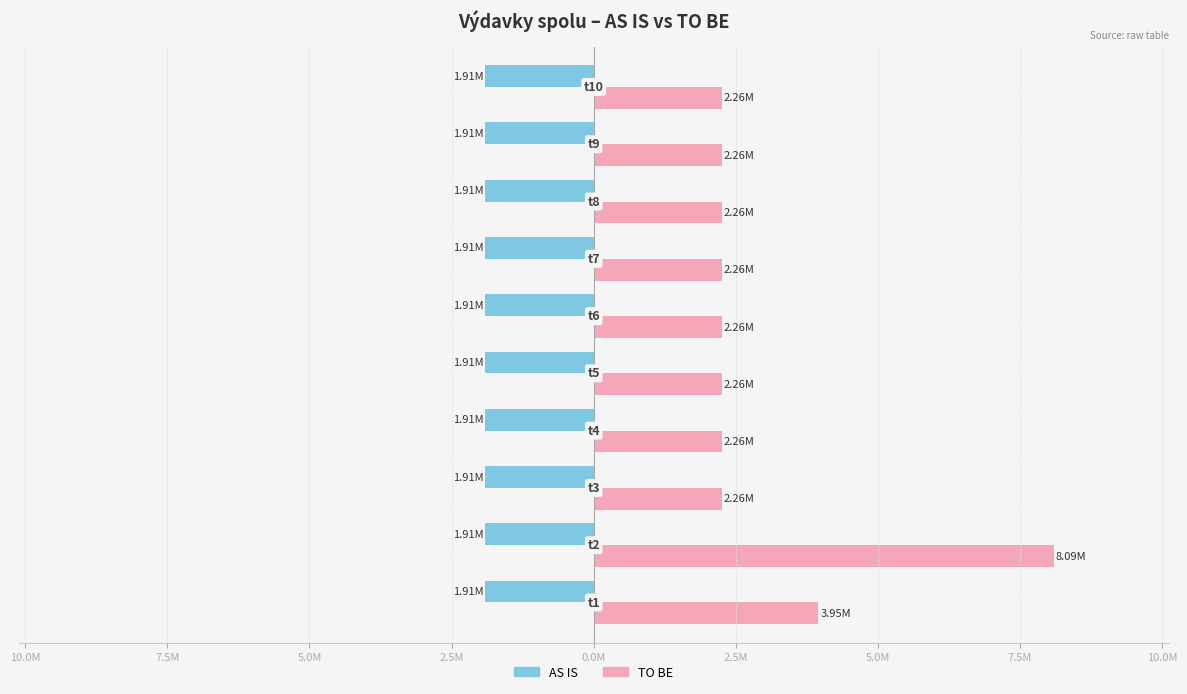

What are all the series names shown in the legend?

AS IS, TO BE